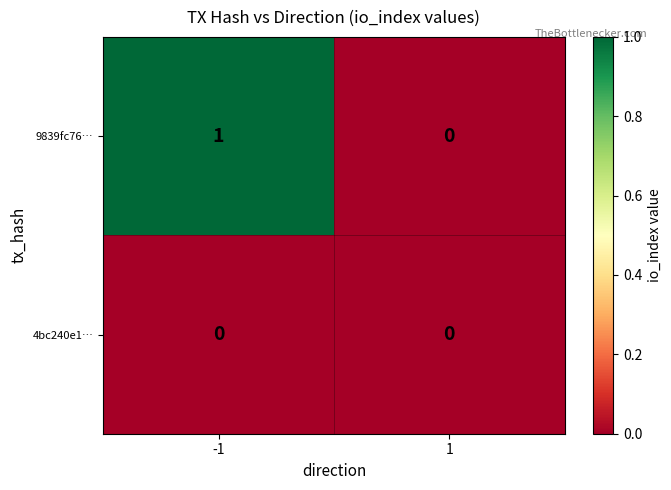

Rank the series by their maximum value, from highest to lowest.

9839fc76…, 4bc240e1…